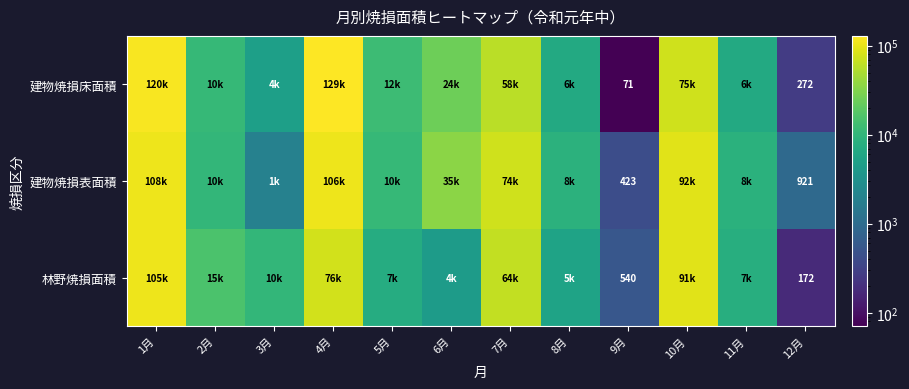

Rank the series at 12月 from lowest to highest value.

林野焼損面積, 建物焼損床面積, 建物焼損表面積